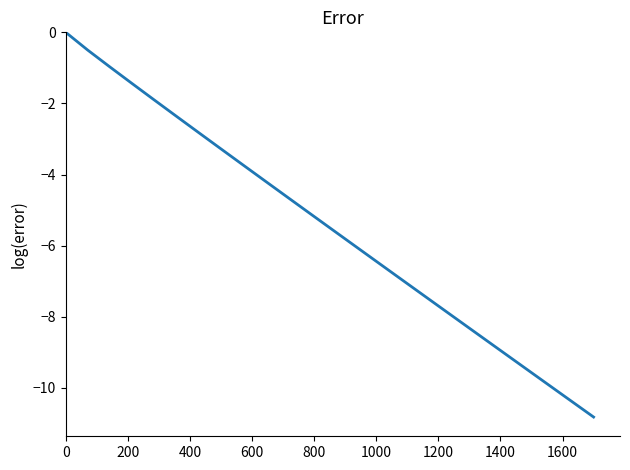

What is the difference between the maximum and minimum values?

10.8